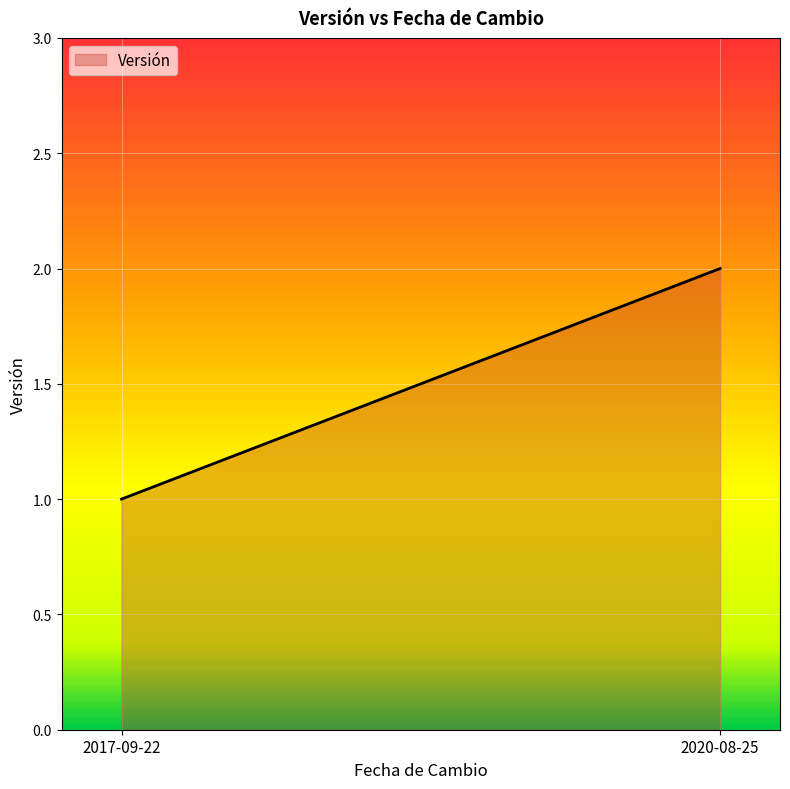

Reading left to right, extract all data points from this chart.

1	2